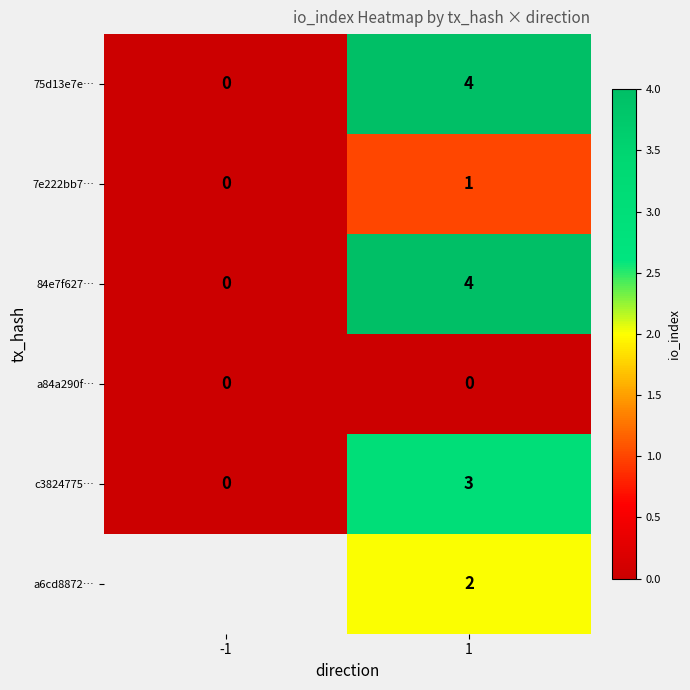

How many series are shown in this chart?

6